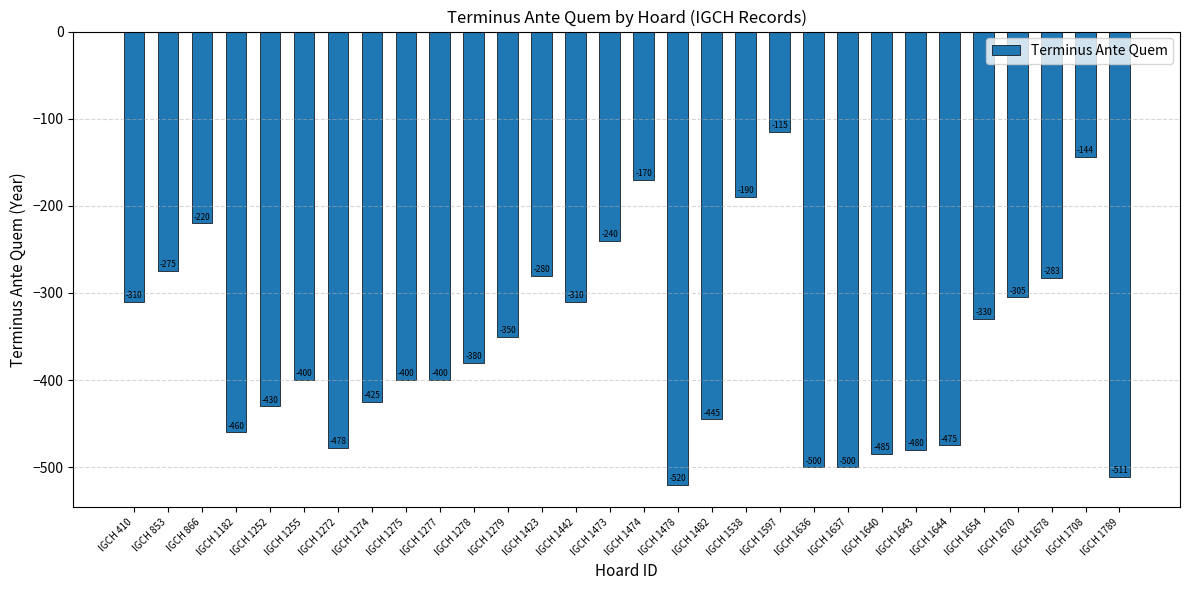

Reading left to right, extract all data points from this chart.

-310	-275	-220	-460	-430	-400	-478	-425	-400	-400	-380	-350	-280	-310	-240	-170	-520	-445	-190	-115	-500	-500	-485	-480	-475	-330	-305	-283	-144	-511